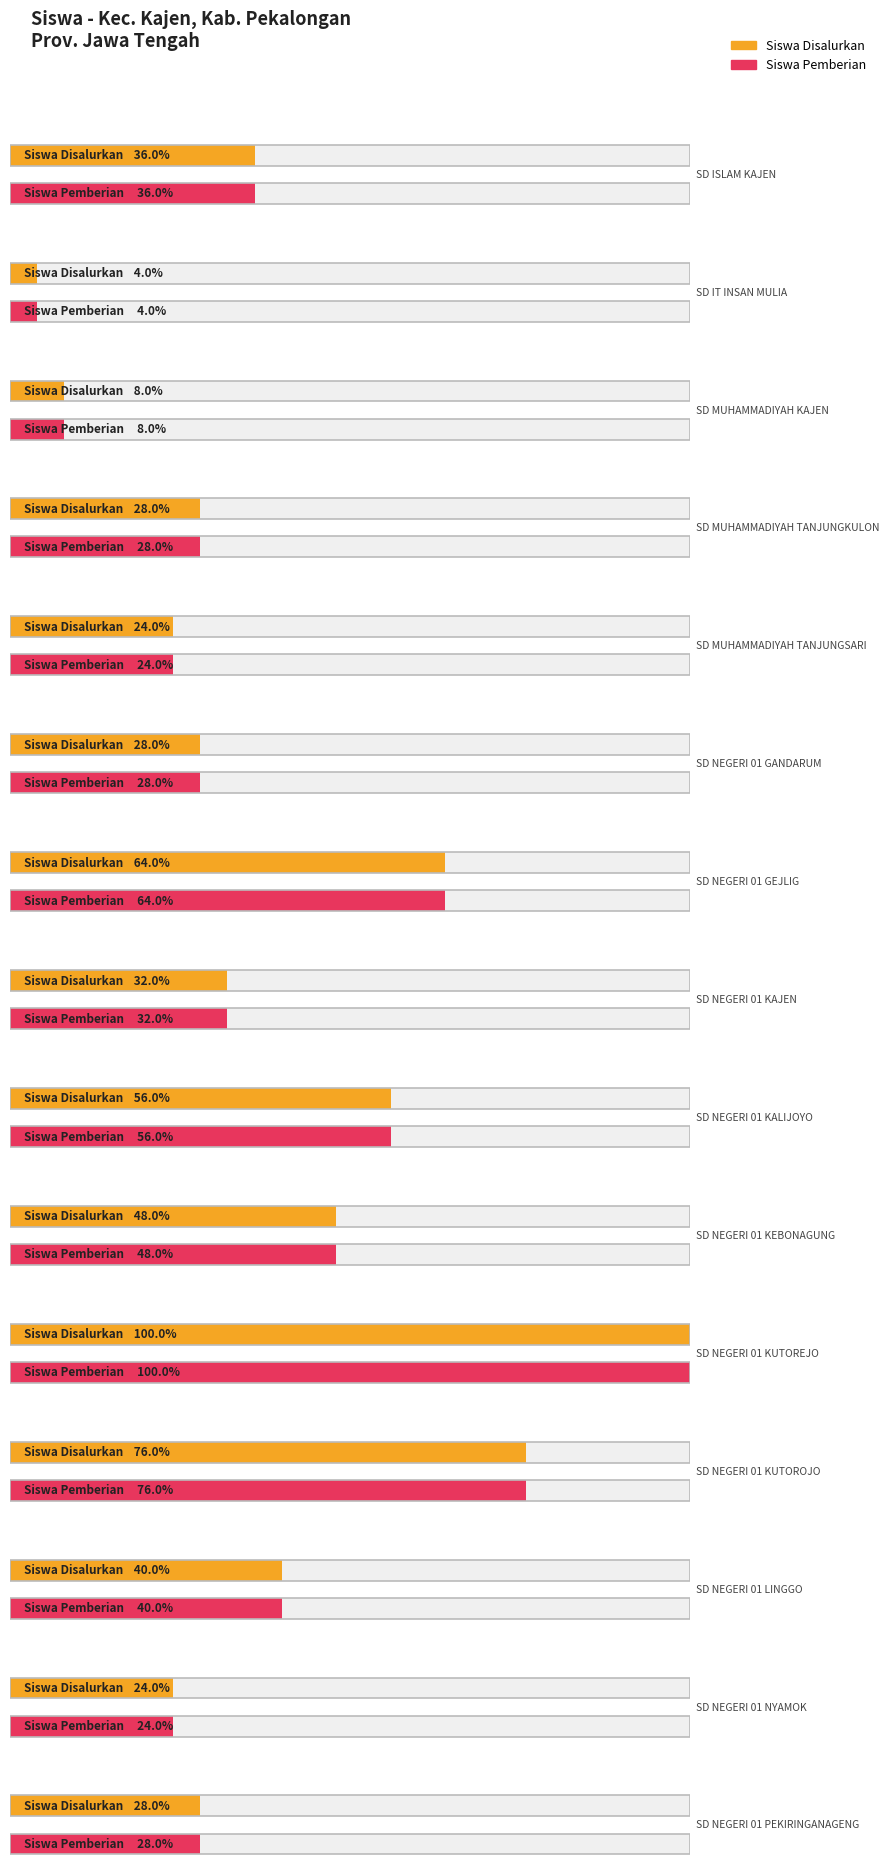

At SD NEGERI 01 NYAMOK, list the series in order from smallest to largest.

Siswa Disalurkan, Siswa Pemberian